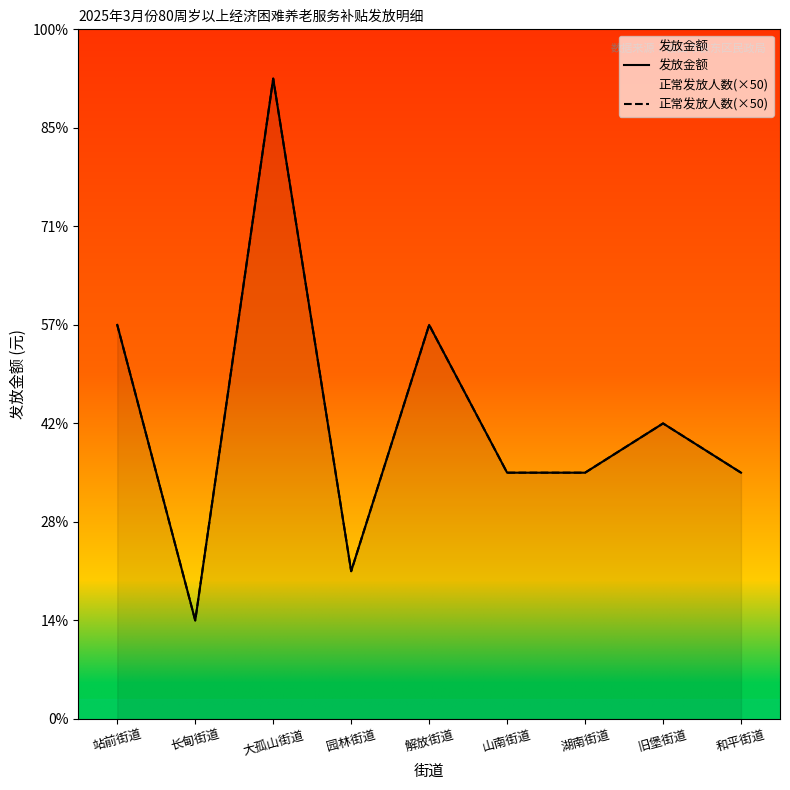

Between 园林街道 and 湖南街道, which series saw the biggest shift?

发放金额